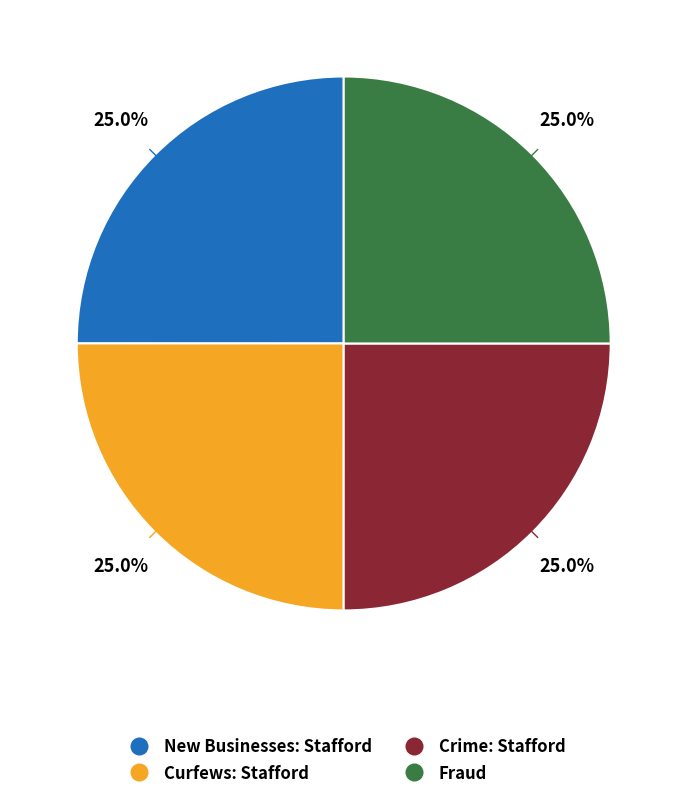

What is the ratio of the value at New Businesses: Stafford to the value at Fraud?

1.0